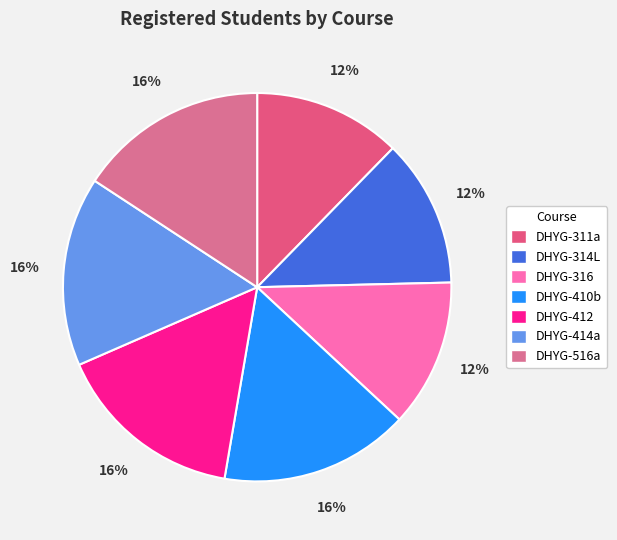

Do DHYG-414a and DHYG-314L together represent more than half of the pie?

No